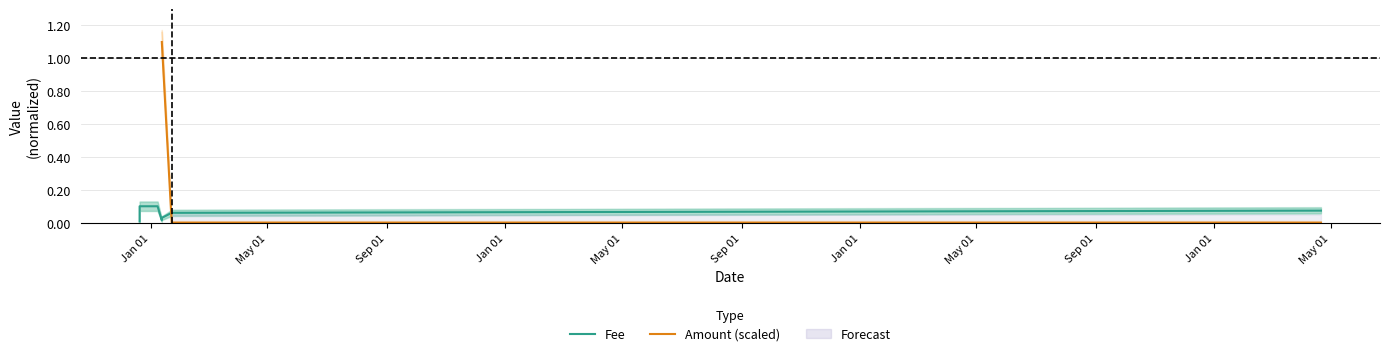

What is the label of the 6th point from the right?

2019-01-08 01:08:35